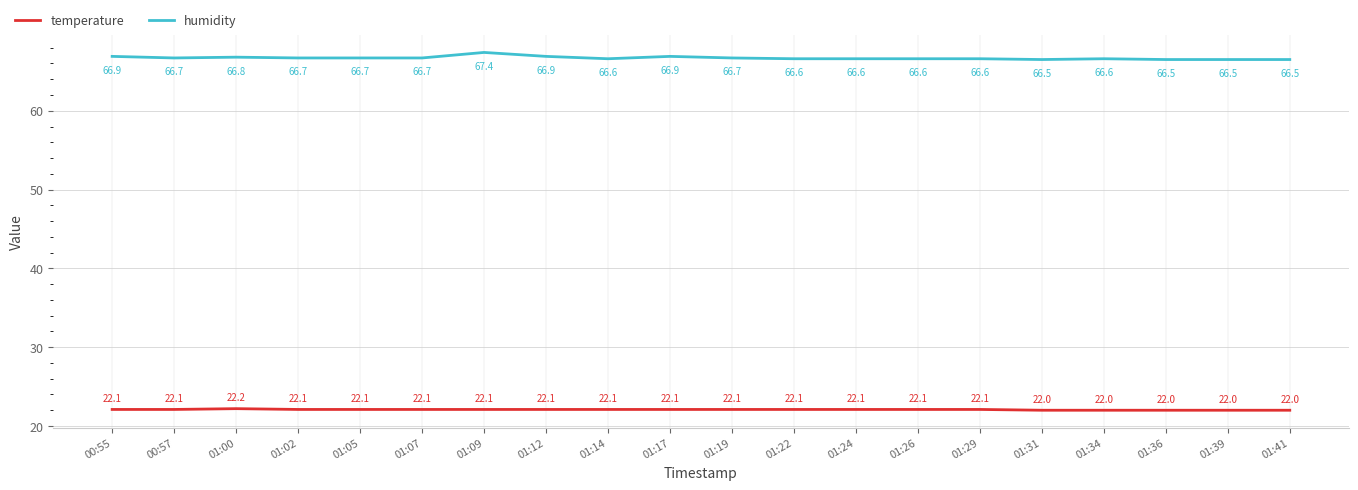

What are all the series names shown in the legend?

temperature, humidity